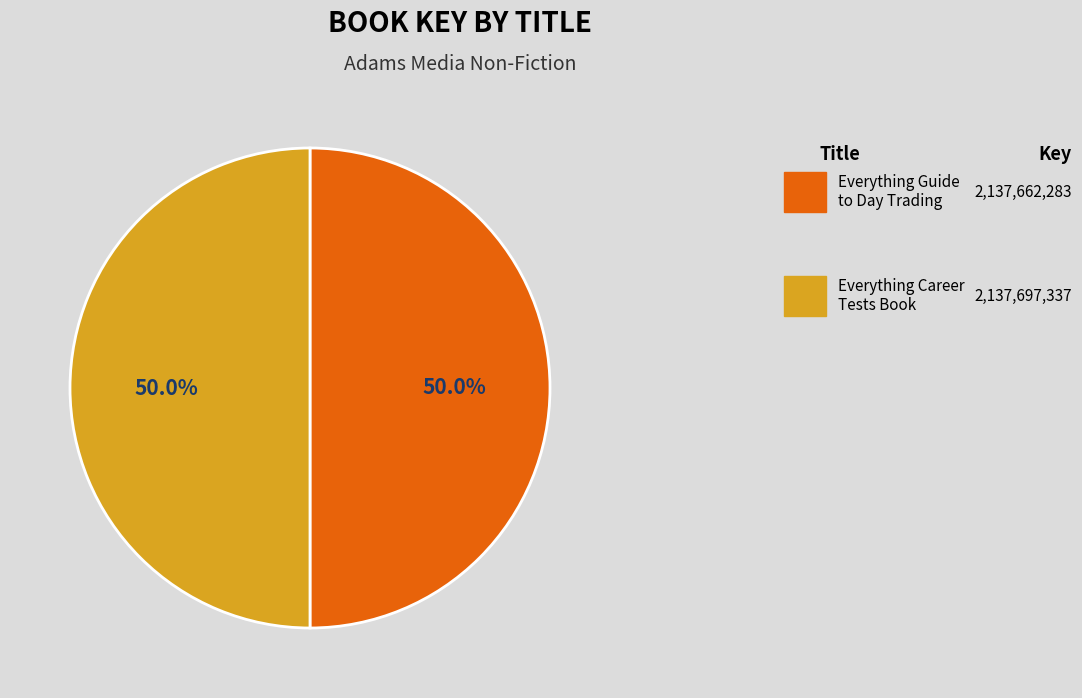

Count the number of slices in the pie.

2